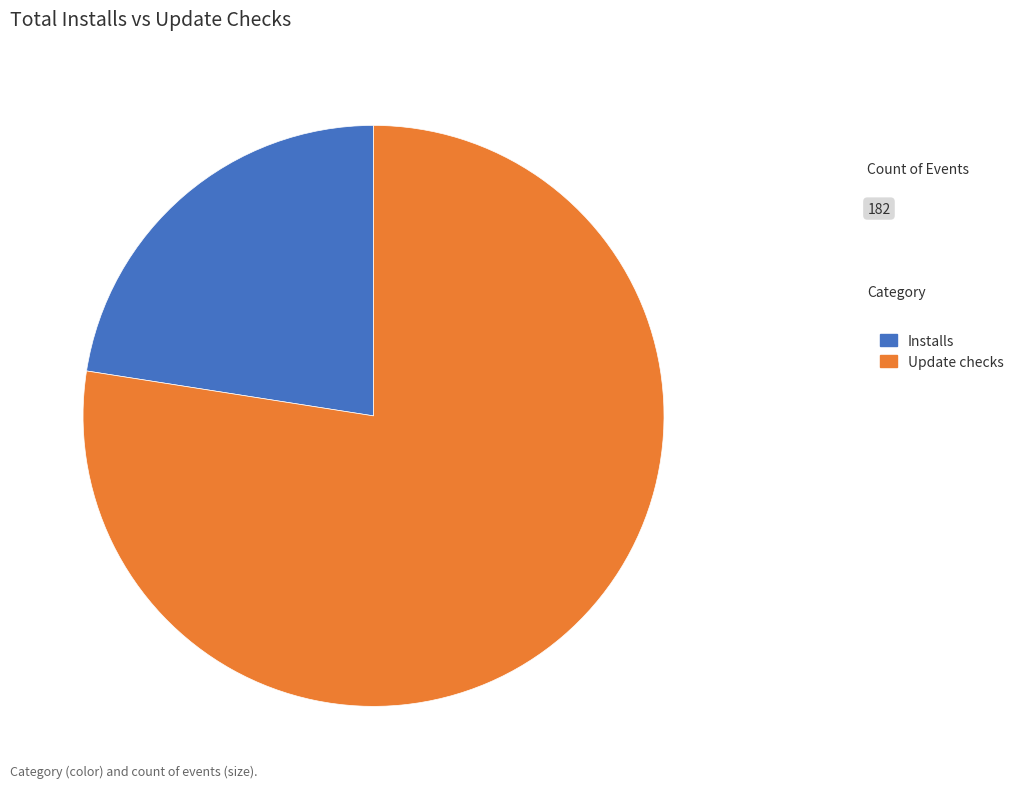

Which slice represents more than half of the pie?

Update checks